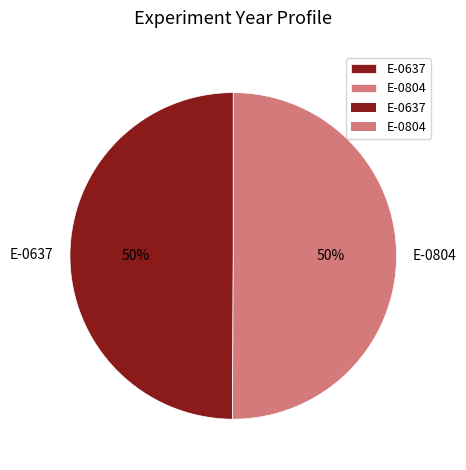

To the nearest percent, what percentage of the pie is E-0804?

50%